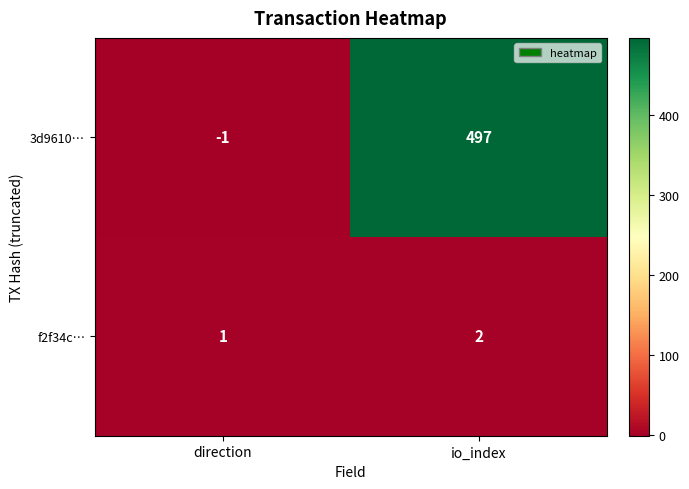

What is the sum of all f2f34c… values?

3